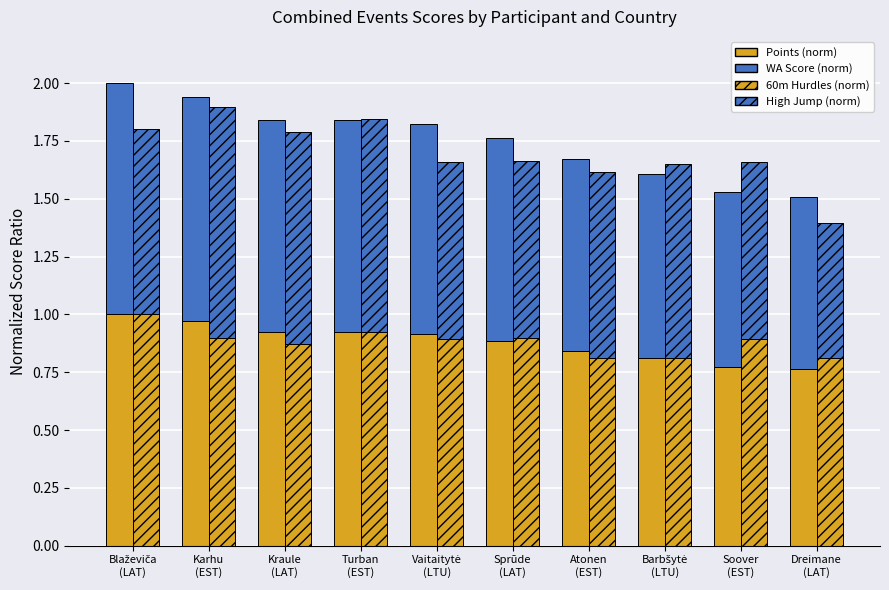

What is the difference between the 60m Hurdles Score (norm) values at Turban
(EST) and Dreimane
(LAT)?

0.1